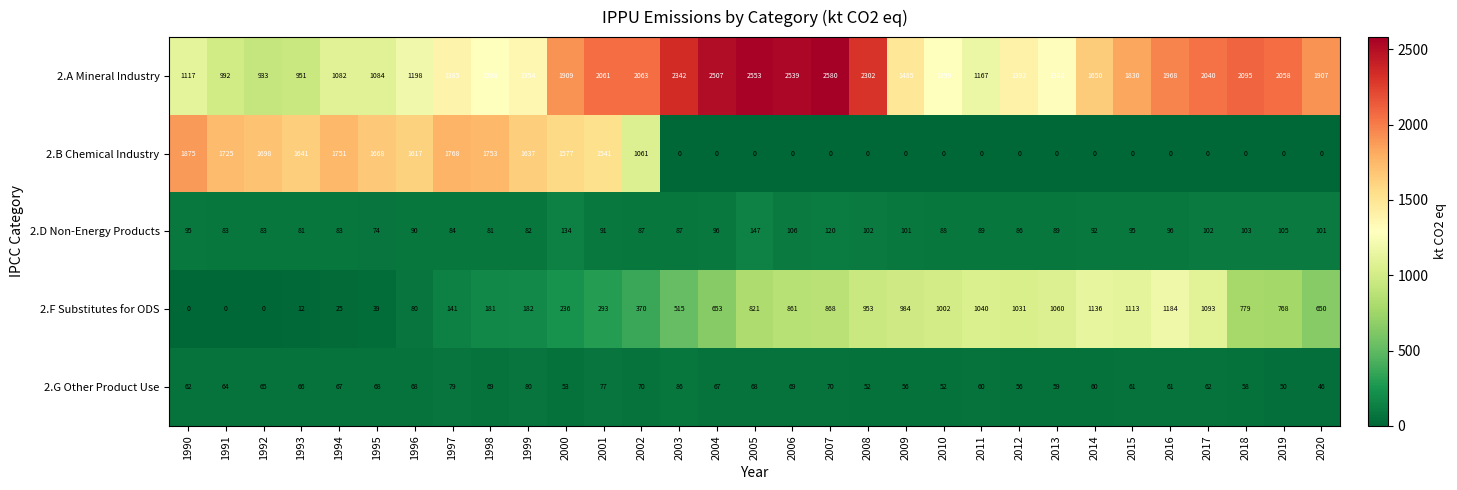

What is the maximum value shown in the chart?

2580